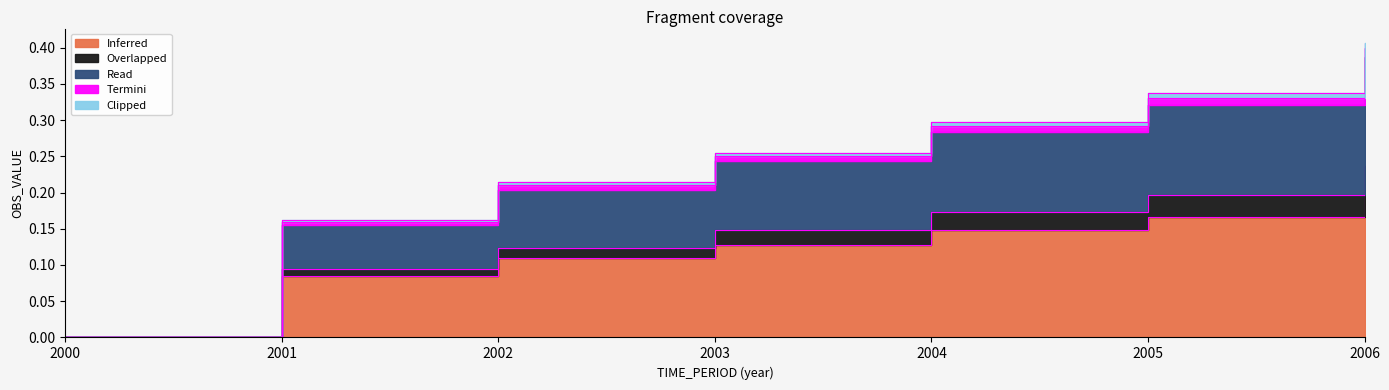

The value of Overlapped at 2001 is 0.1. True or false?

True